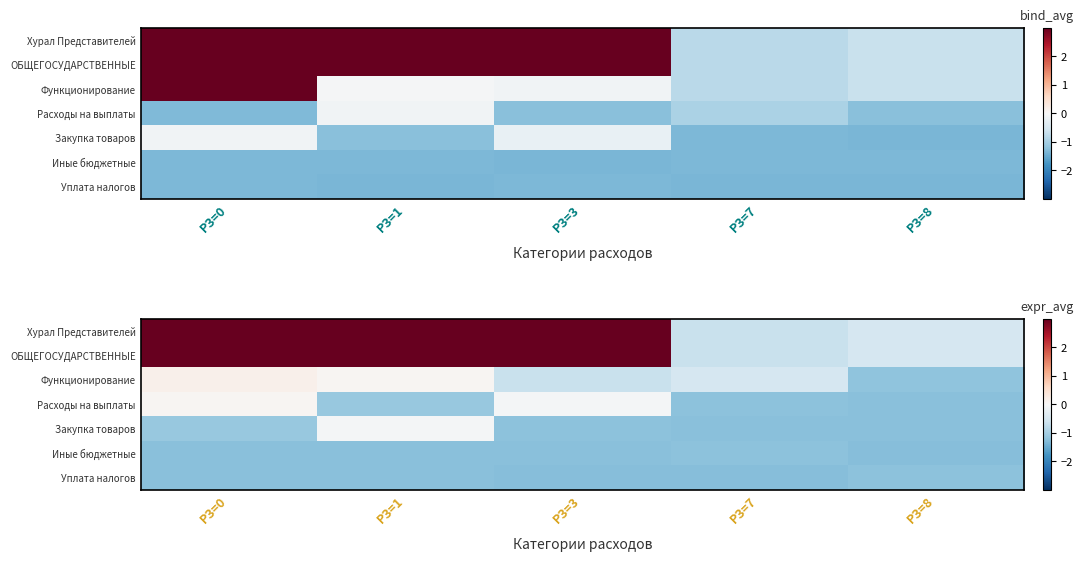

What is the sum of all ОБЩЕГОСУДАРСТВЕННЫЕ values?

11.7